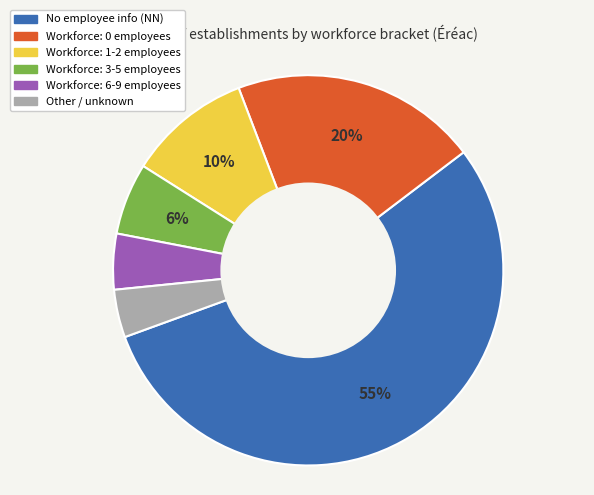

Is there any slice that represents more than half of the pie?

Yes